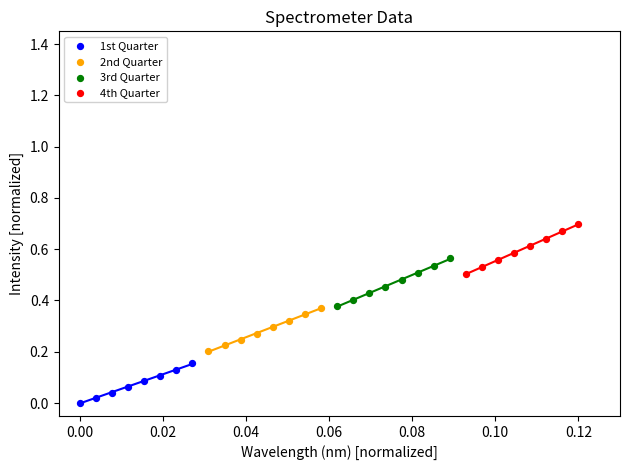

Which series contains the highest Y value?

4th Quarter